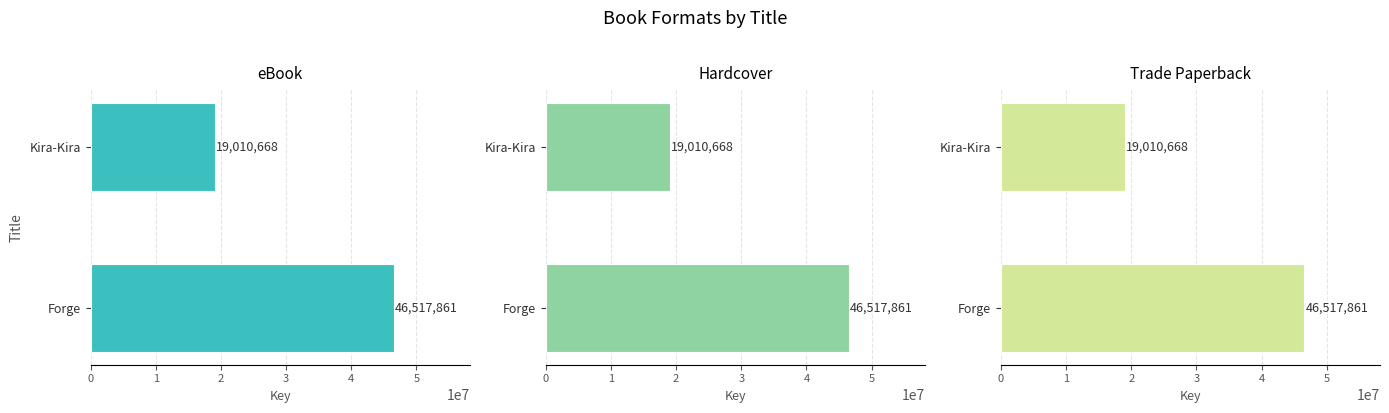

What are all the series names shown in the legend?

eBook, Hardcover, Trade Paperback